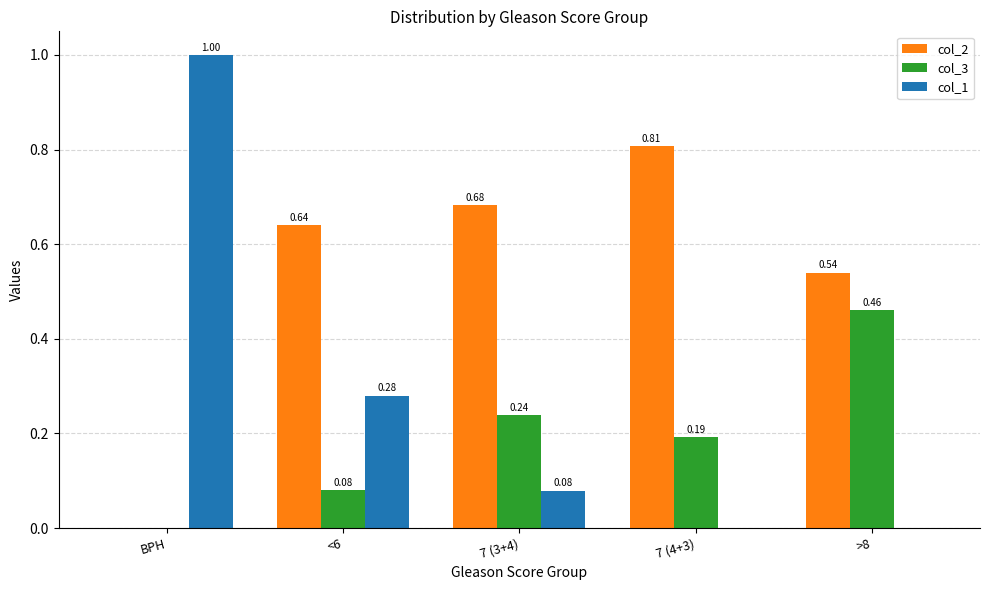

Which series changed the most between 7 (3+4) and >8?

col_3